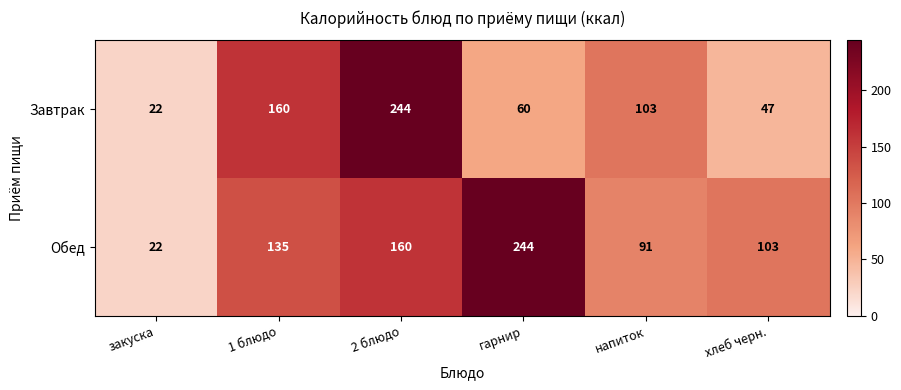

What is the spread (max minus min) of values at гарнир?

184